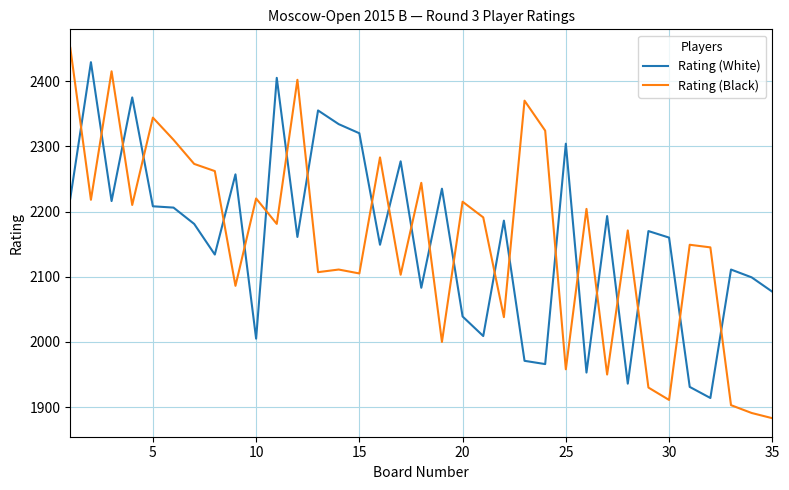

What is the difference between the maximum and minimum values in the Rating (Black) series?

568